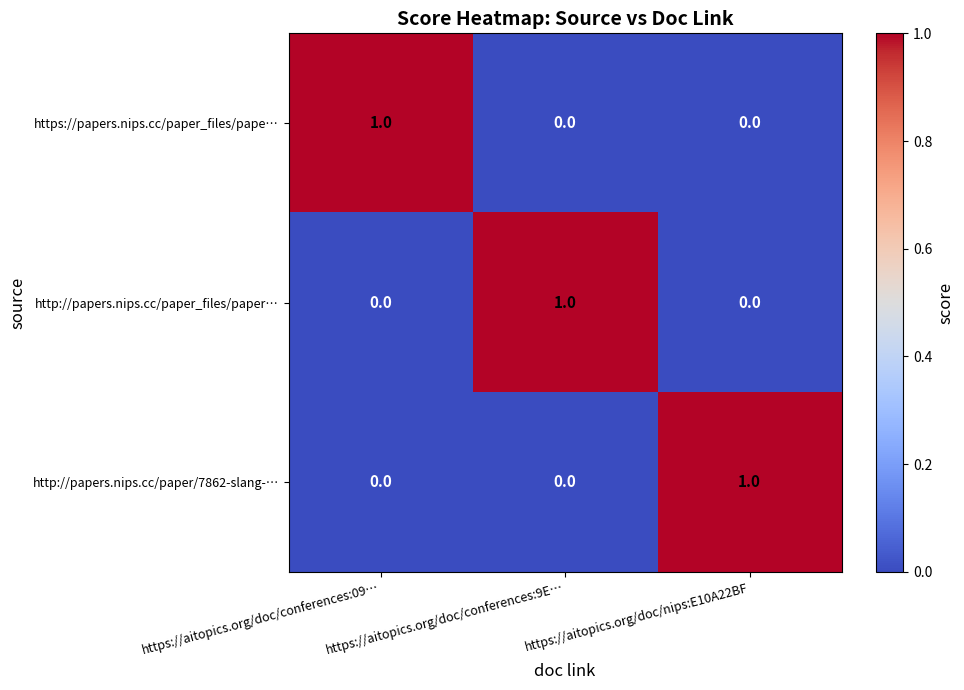

Count the https://papers.nips.cc/paper_files/pape… values in the range 0 to 1.

3